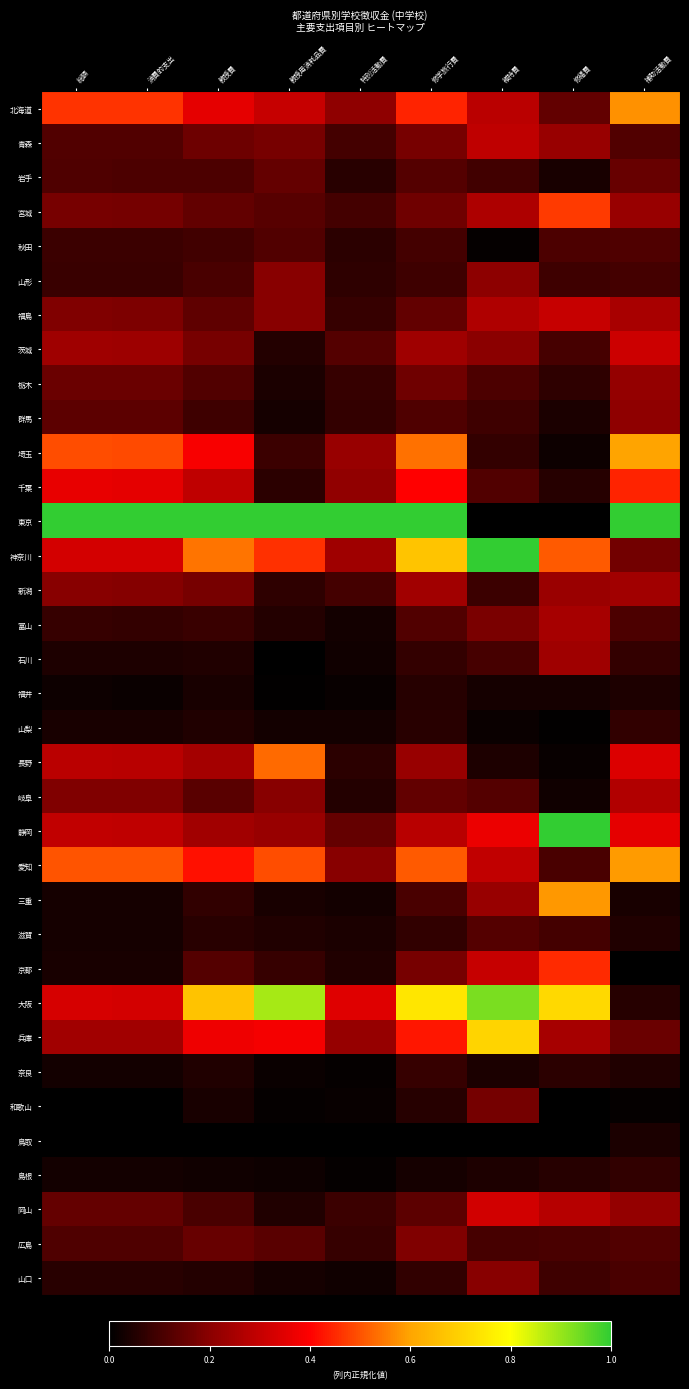

Which label corresponds to the largest value in the chart?

総額